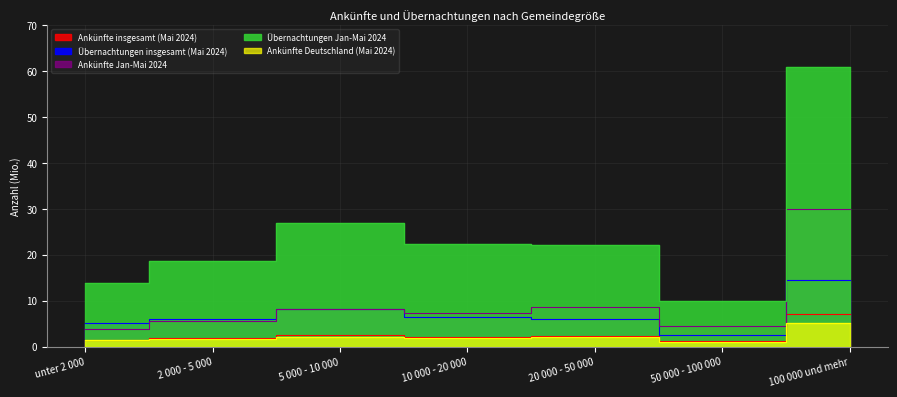

What value does the Übernachtungen insgesamt (Mai 2024) series have at 5 000 - 10 000?

8.1